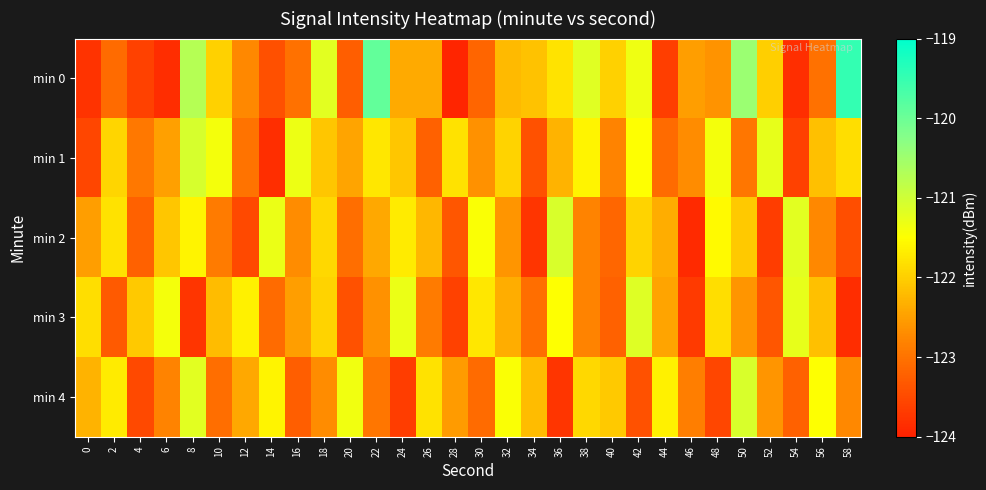

Rank the series at 12 from highest to lowest value.

min 3, min 4, min 0, min 1, min 2